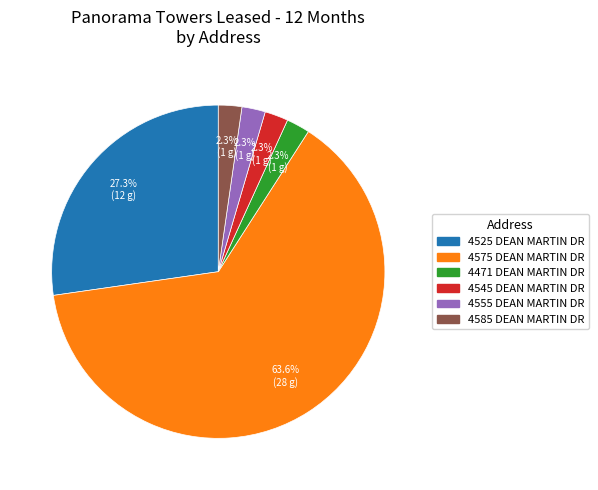

What percentage is NOT represented by 4471 DEAN MARTIN DR?

97.7%